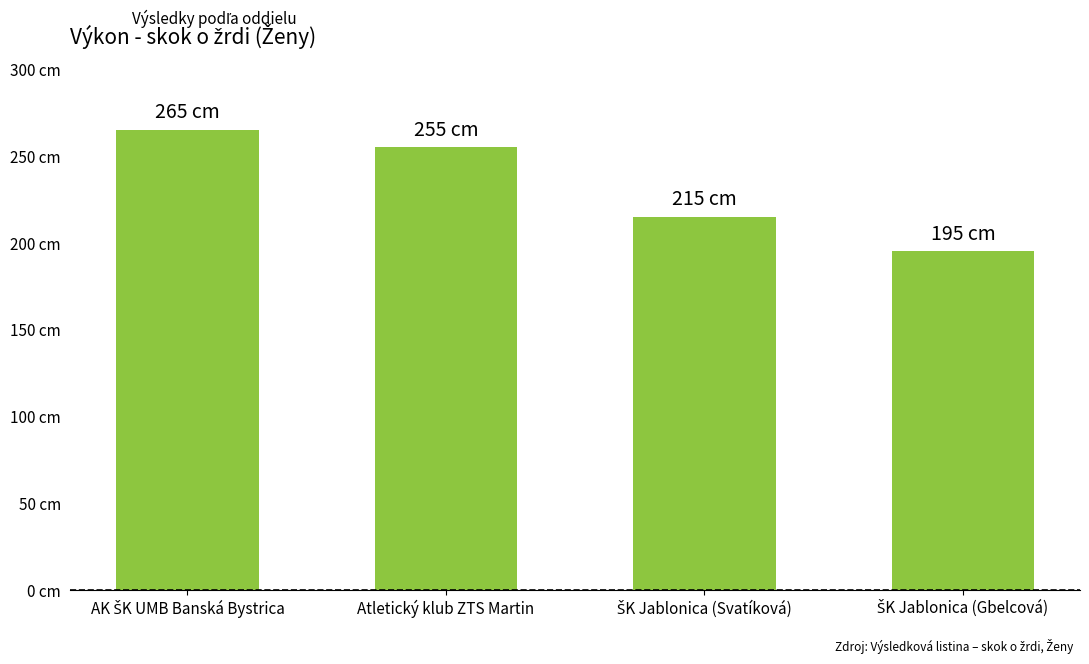

Reading right to left, extract all data points from this chart.

ŠK Jablonica (Gbelcová)=195	ŠK Jablonica (Svatíková)=215	Atletický klub ZTS Martin=255	AK ŠK UMB Banská Bystrica=265